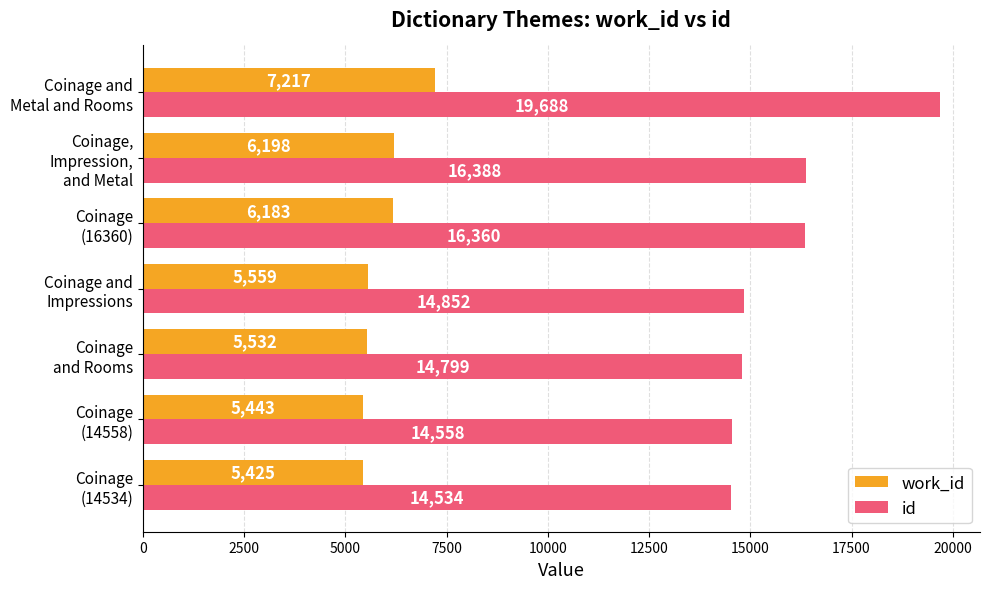

List the series in order of their overall mean, lowest first.

work_id, id